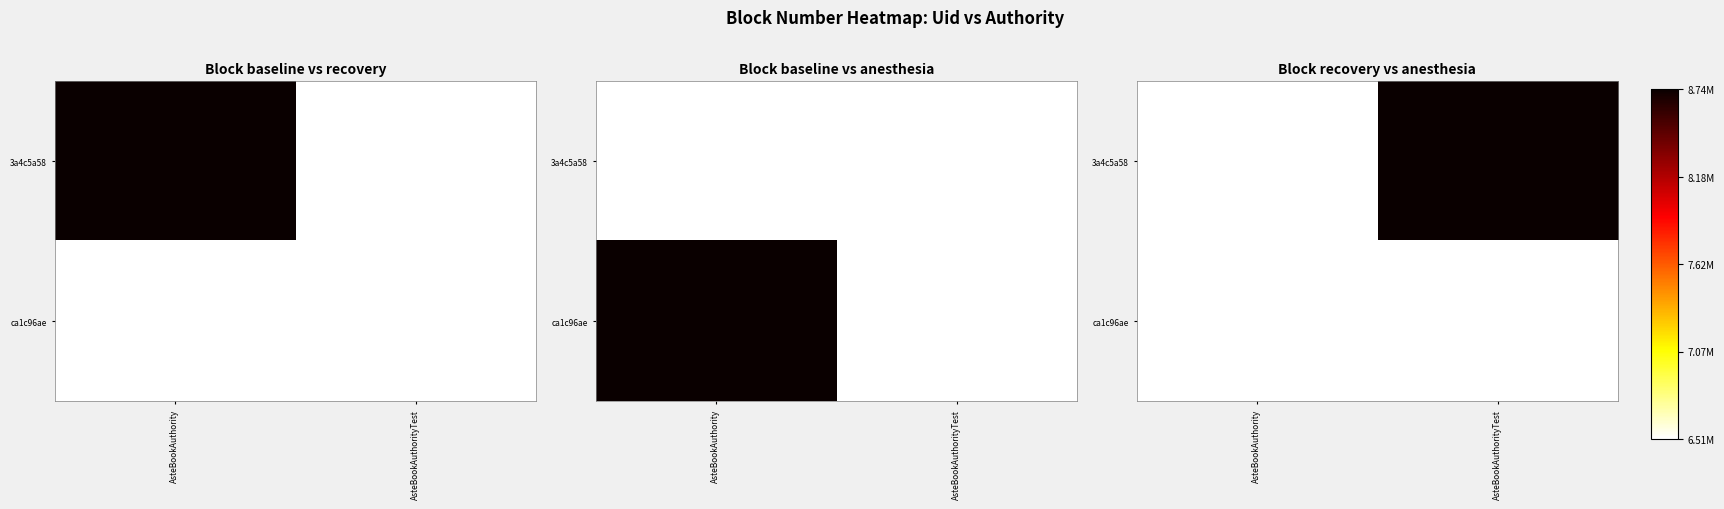

Is the value of ca1c96ae at AsteBookAuthorityTest greater than the value of 3a4c5a58 at AsteBookAuthorityTest?

No